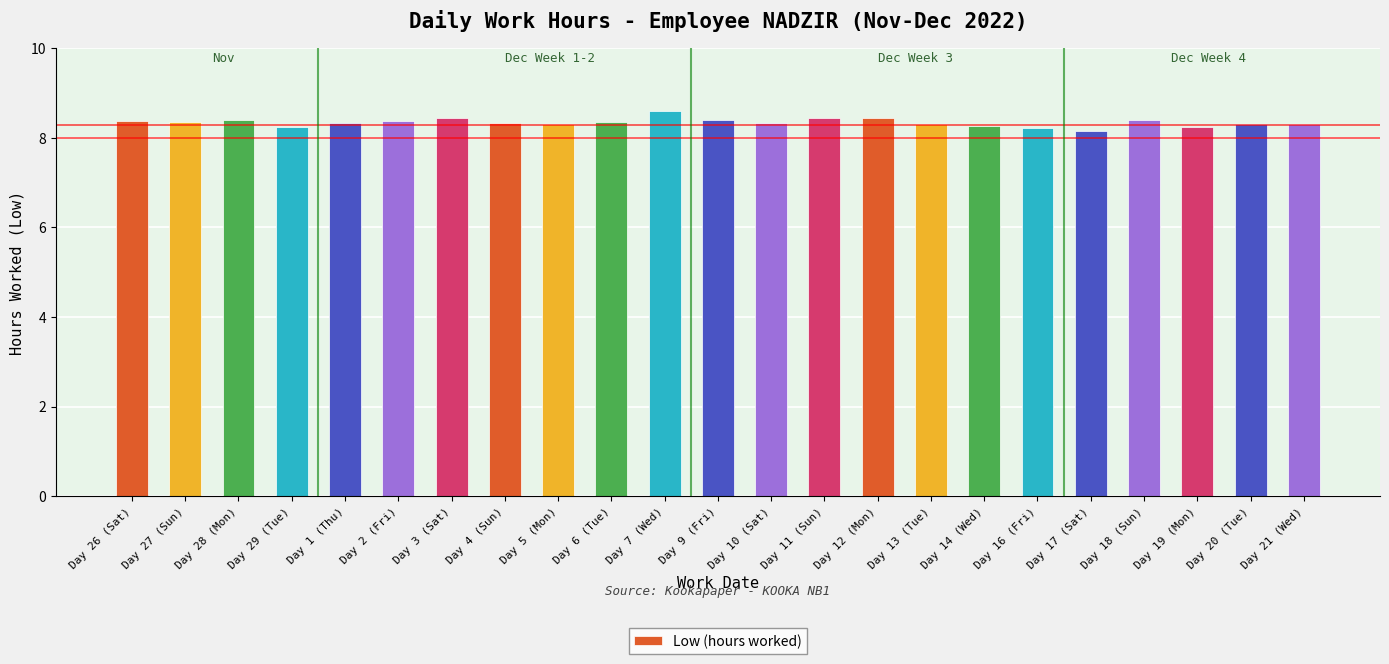

True or false: the data shows 13.7 at Day 17 (Sat).

False